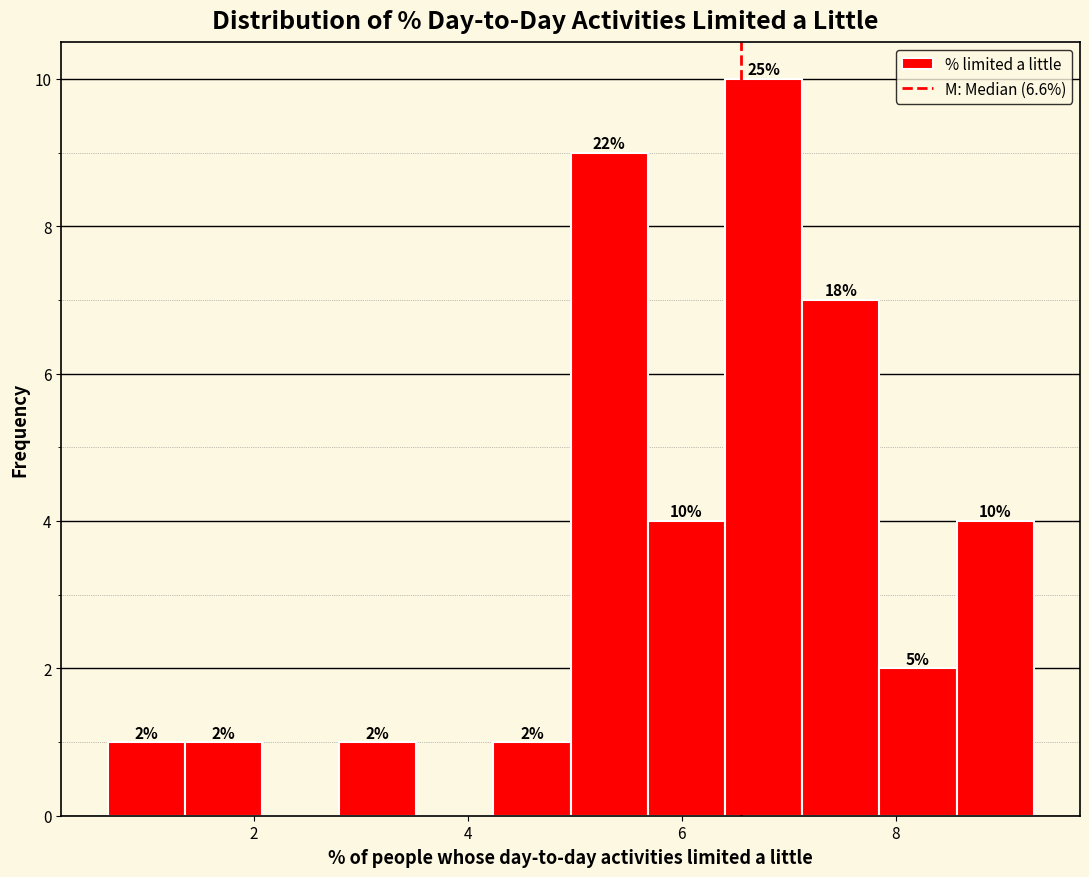

Around what value on the x-axis is the tallest bar? Give the approximate position of its centre, as read against the axis.

6.8